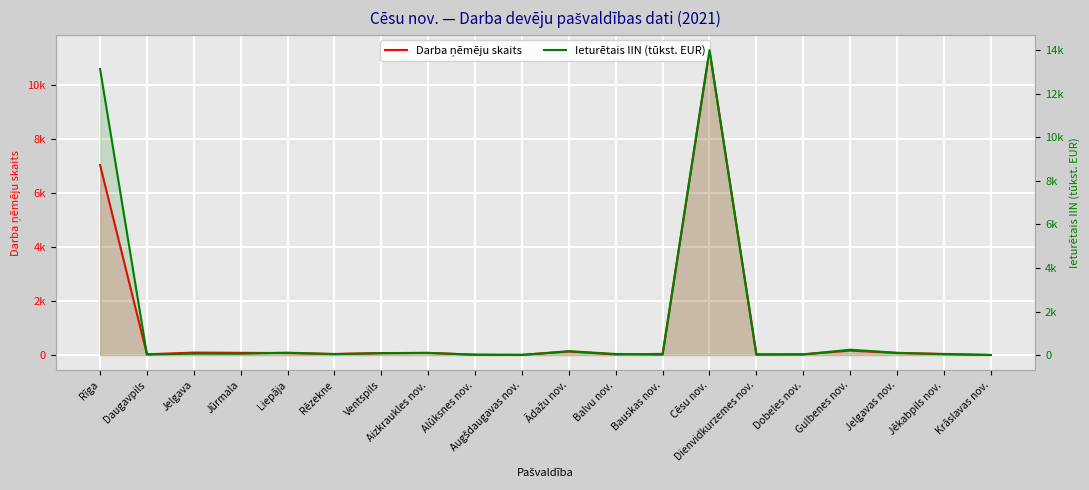

Reading left to right, what are all the values shown in this chart?

Darba ņēmēju skaits: Rīga=7027.0	Daugavpils=28.0	Jelgava=91.0	Jūrmala=82.0	Liepāja=73.0	Rēzekne=40.0	Ventspils=72.0	Aizkraukles nov.=79.0	Alūksnes nov.=14.0	Augšdaugavas nov.=9.0	Ādažu nov.=129.0	Balvu nov.=22.0	Bauskas nov.=42.0	Cēsu nov.=11271.0	Dienvidkurzemes nov.=30.0	Dobeles nov.=26.0	Gulbenes nov.=165.0	Jelgavas nov.=75.0	Jēkabpils nov.=41.0	Krāslavas nov.=4.0
Ieturētais IIN (tūkst. EUR): Rīga=13140.6	Daugavpils=23.6	Jelgava=65.5	Jūrmala=62.0	Liepāja=108.8	Rēzekne=40.7	Ventspils=85.7	Aizkraukles nov.=99.0	Alūksnes nov.=11.4	Augšdaugavas nov.=3.7	Ādažu nov.=178.7	Balvu nov.=48.6	Bauskas nov.=15.5	Cēsu nov.=14009.9	Dienvidkurzemes nov.=14.5	Dobeles nov.=29.7	Gulbenes nov.=243.5	Jelgavas nov.=104.0	Jēkabpils nov.=38.1	Krāslavas nov.=0.3